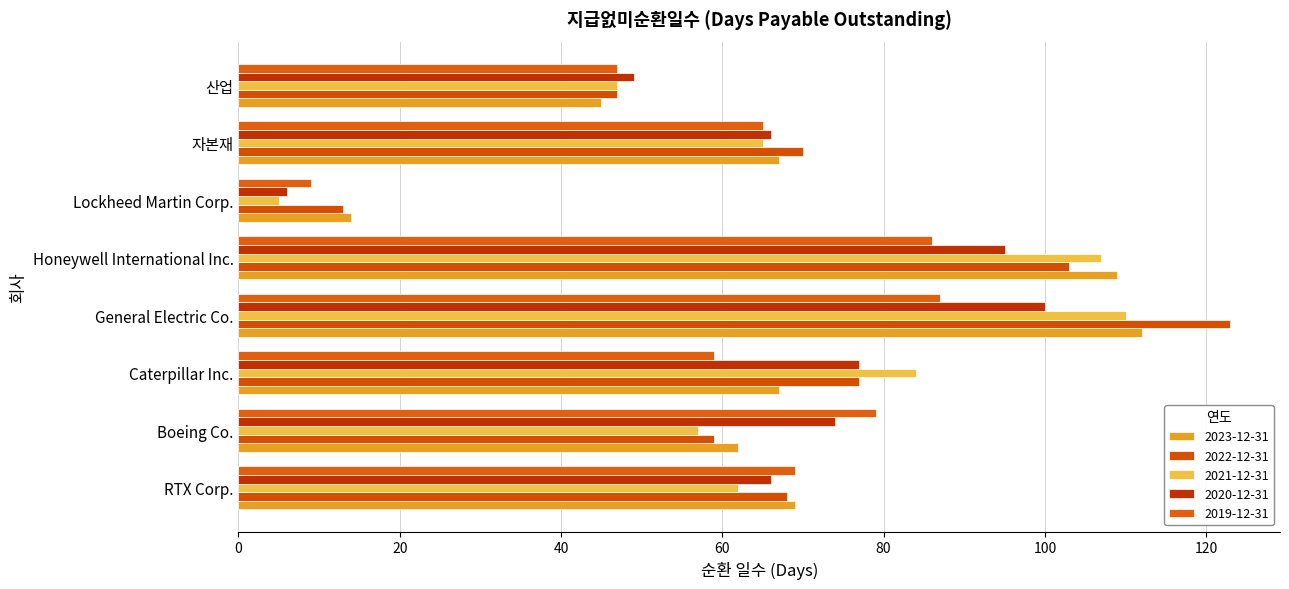

What is the difference between the second highest and second lowest values in the 2023-12-31 series?

64